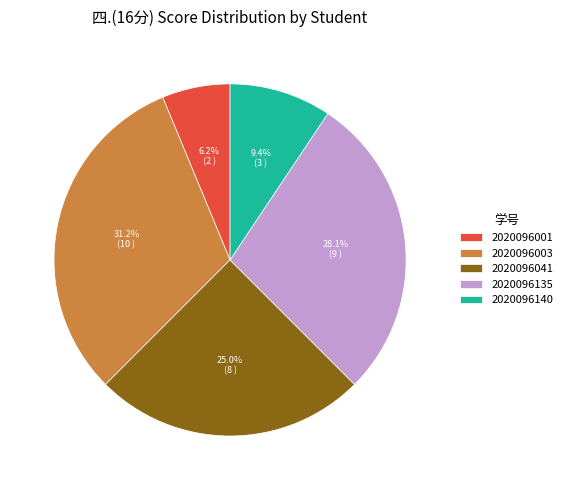

To the nearest percent, what is the average slice percentage?

20%